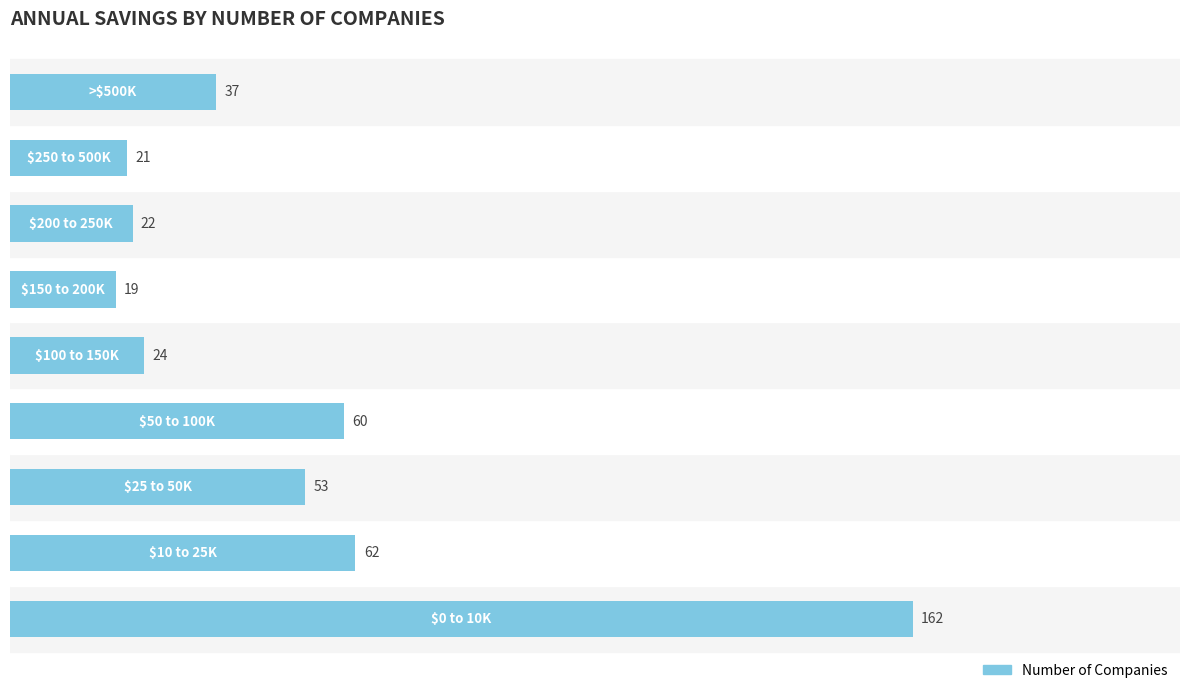

Reading bottom to top, transcribe all the data shown in this chart.

162	62	53	60	24	19	22	21	37